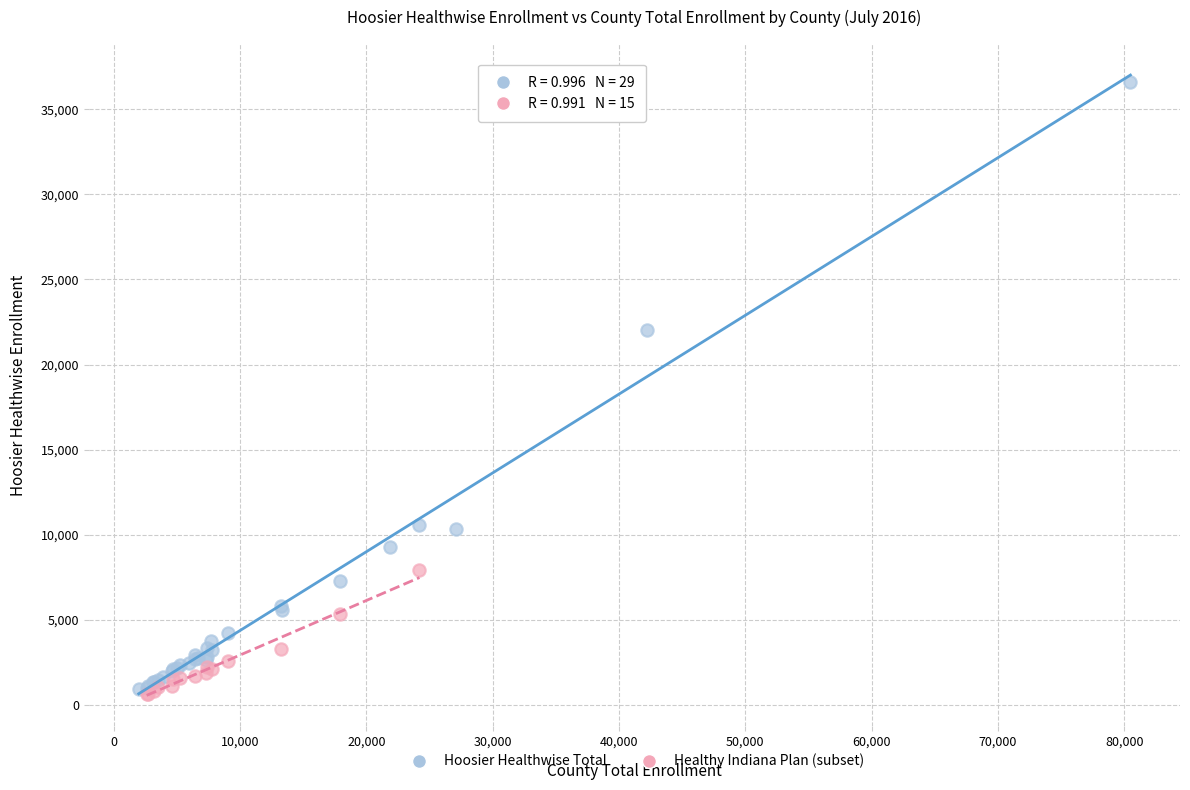

Which series reaches the maximum Y coordinate?

Hoosier Healthwise Total